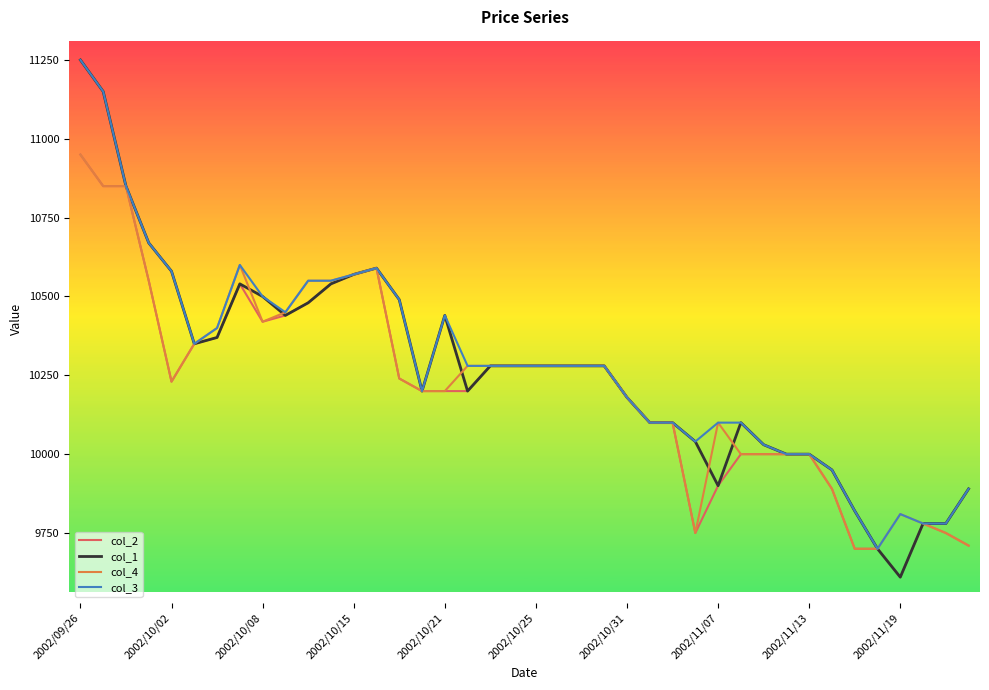

What is the lowest value of the col_1 series?

9610